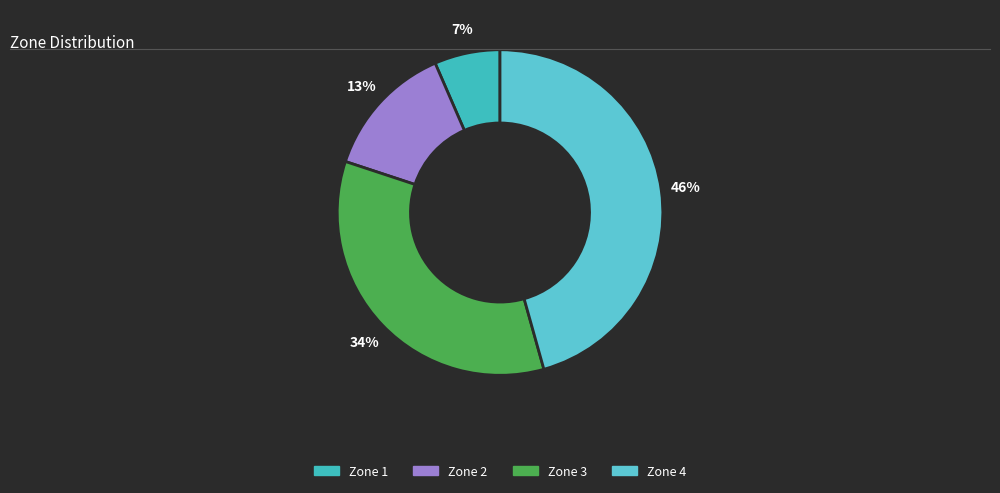

How many segments does this pie chart have?

4